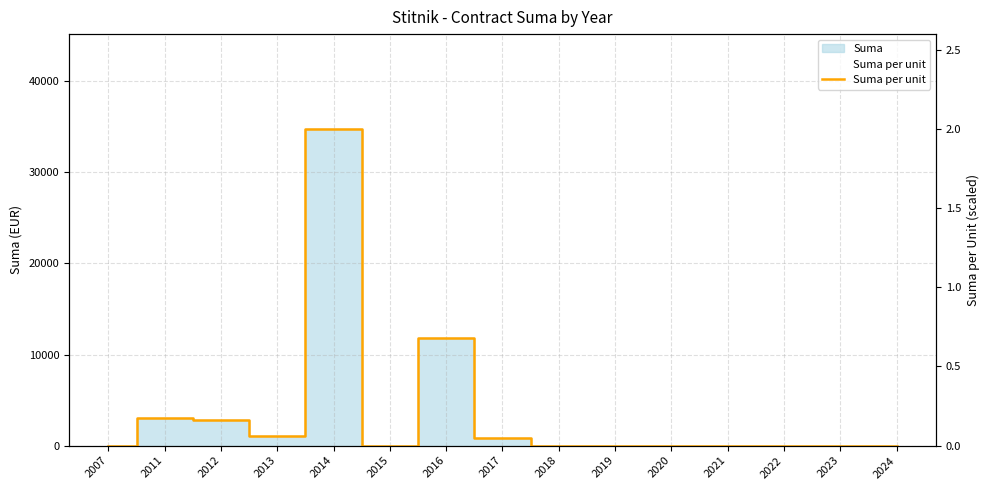

True or false: there are more than 1 points higher than both neighbors.

True